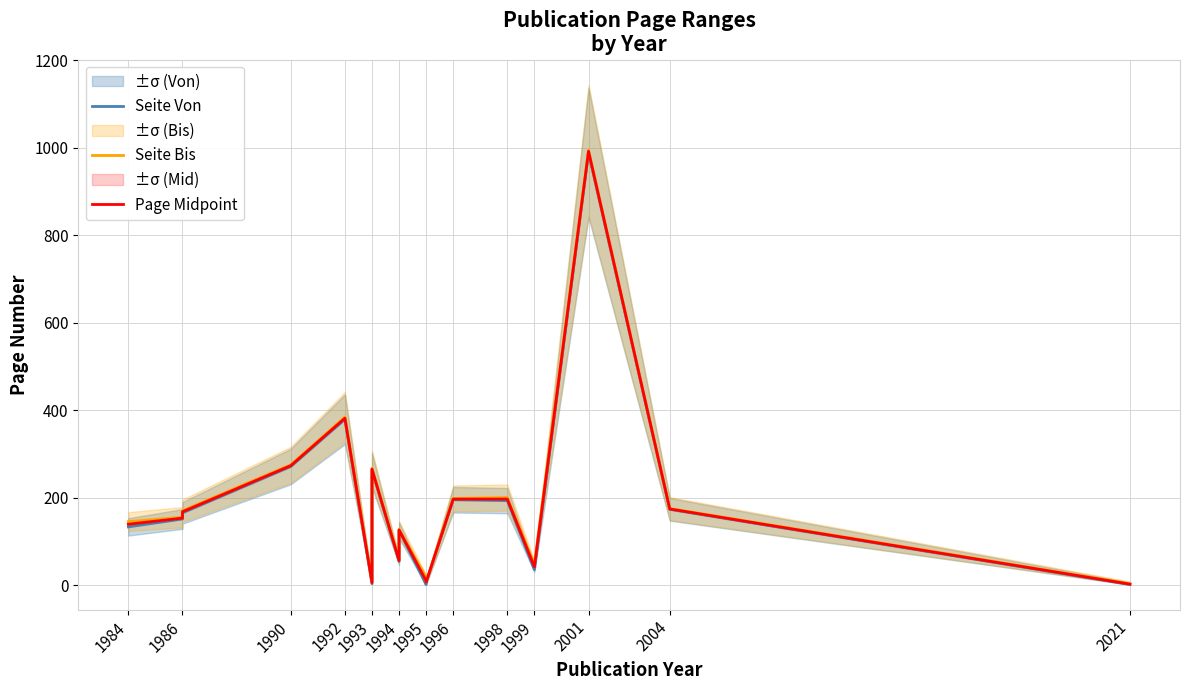

What is the sum of all Page Midpoint values?

3185.0